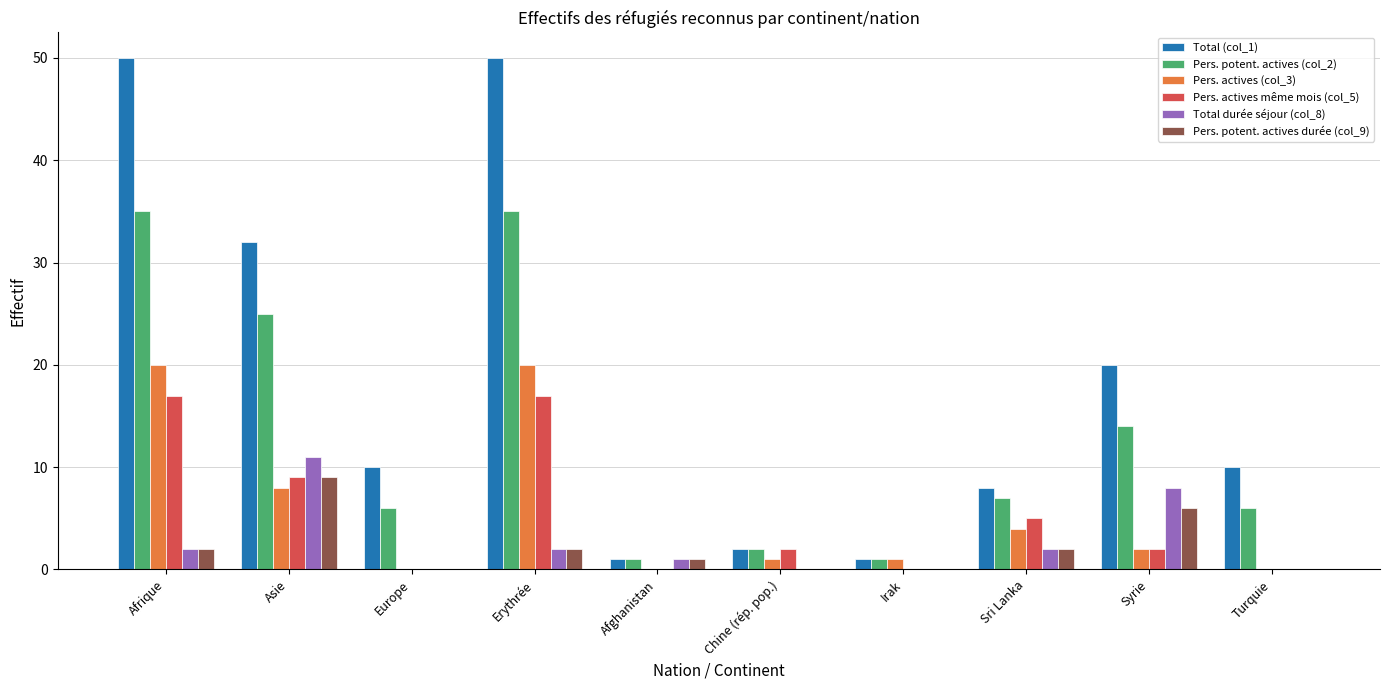

The Total durée séjour (col_8) series shows 0 at Irak. True or false?

True